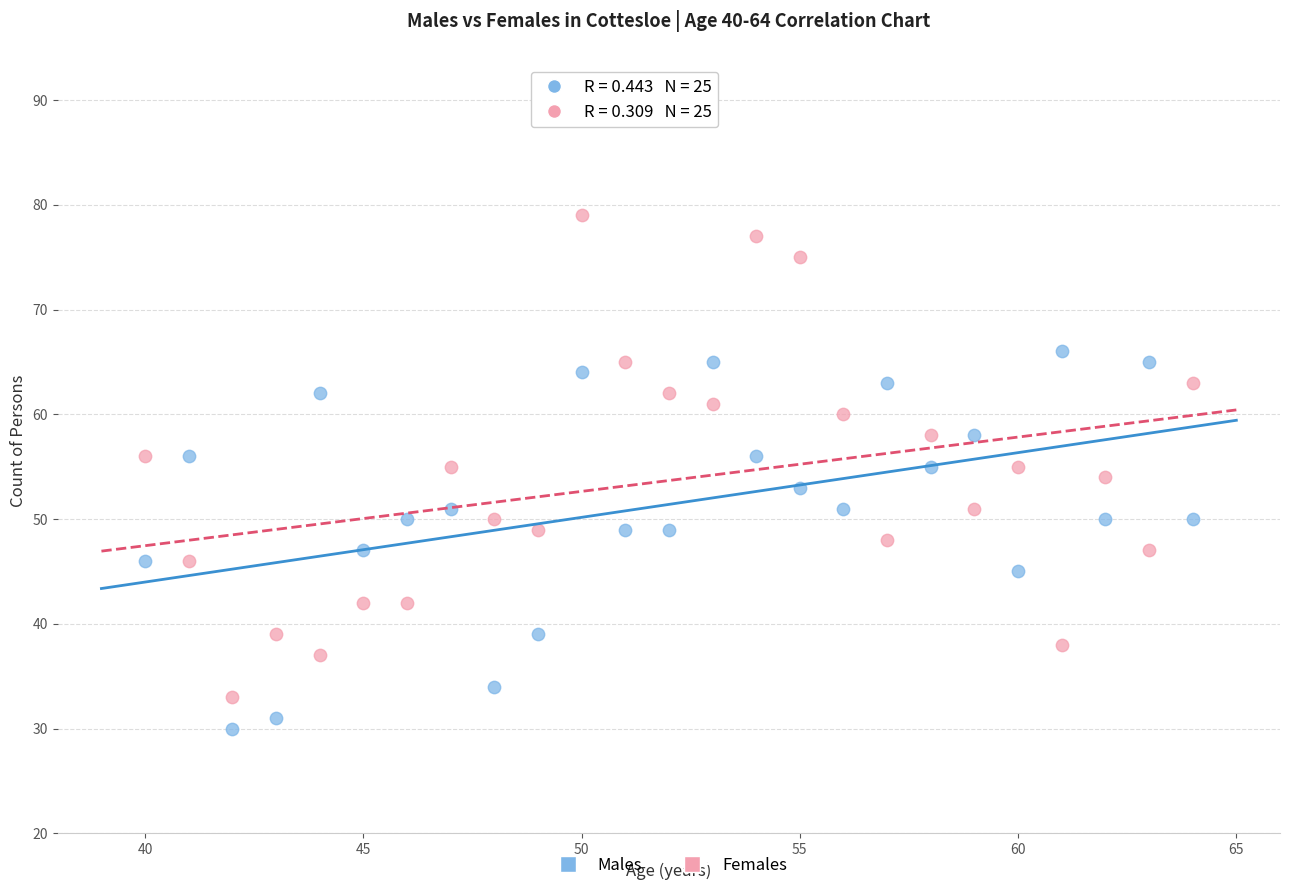

What are all the series names shown in the legend?

Males, Females